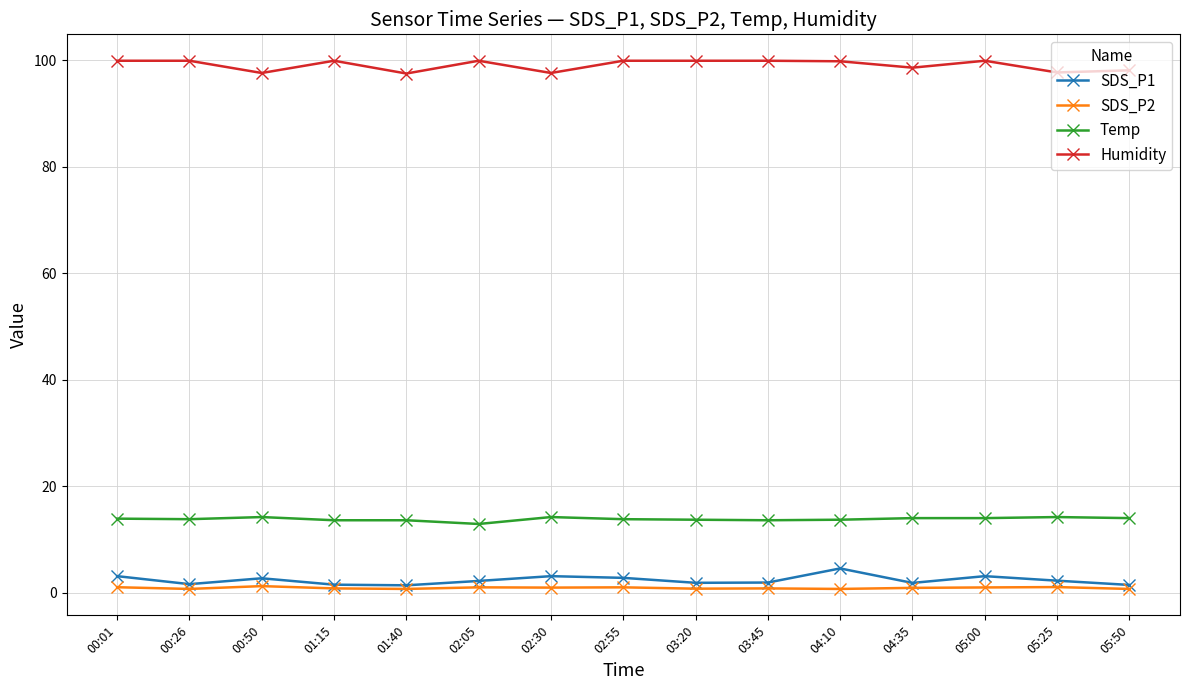

What is the lowest value of the Temp series?

12.9